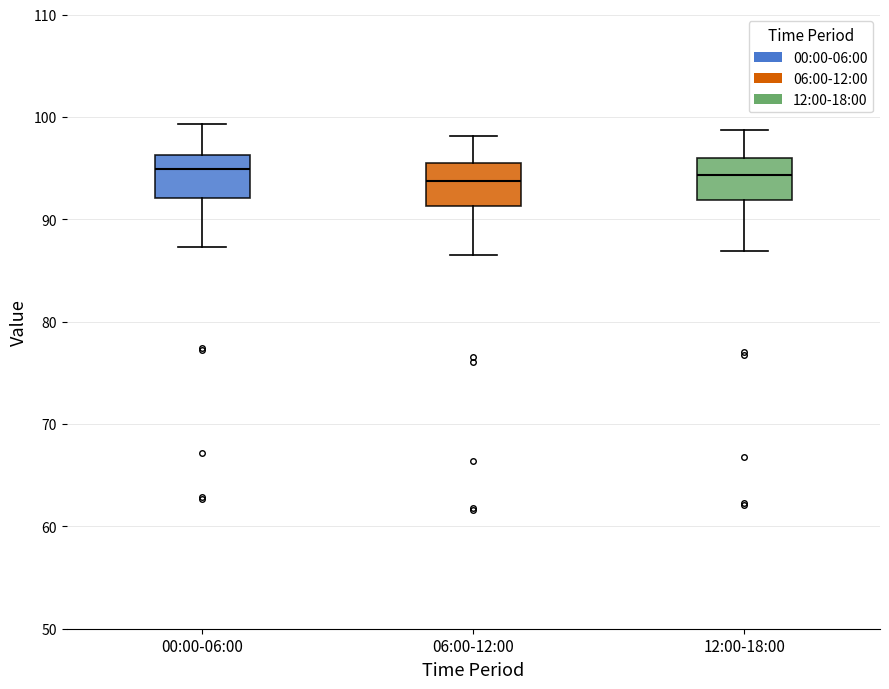

Reading left to right, read every box against the y-axis: the position of its median line, the range the box covers, and the ends of its whiskers. The values are not printed on the chart, so give them approximately, as read against the axis.

00:00-06:00: median 95, box 92 to 96, whiskers 87 to 99
06:00-12:00: median 94, box 91 to 96, whiskers 87 to 98
12:00-18:00: median 94, box 92 to 96, whiskers 87 to 99